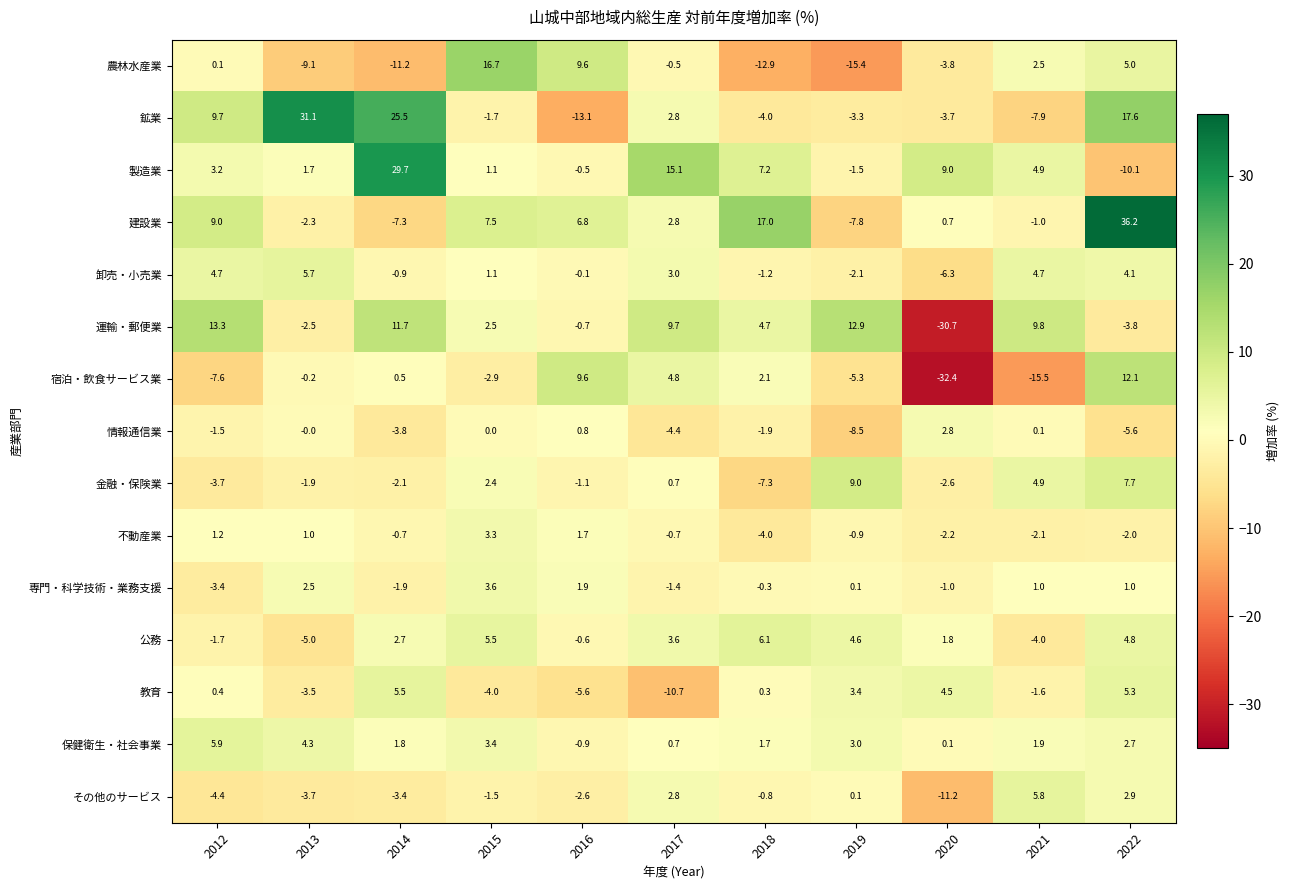

What is the difference between the maximum and minimum values in the 農林水産業 series?

32.1